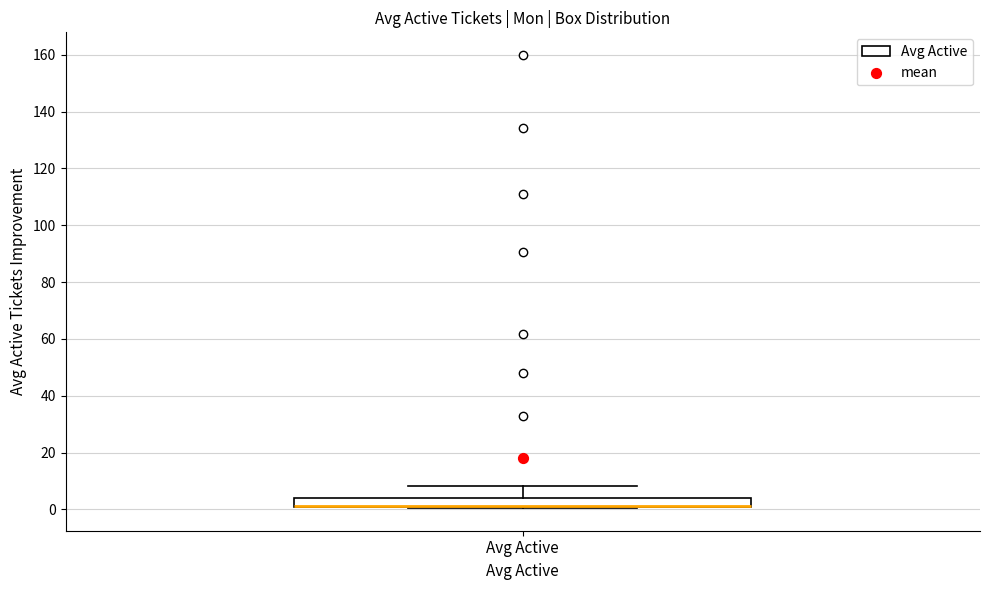

Read this box plot against the y-axis: the position of the median line, the range covered by the box, and the ends of both whiskers. The values are not printed on the chart, so give them approximately, as read against the axis.

median 2 (drawn on the box's lower edge), box 0 to 4, whiskers 0 to 8